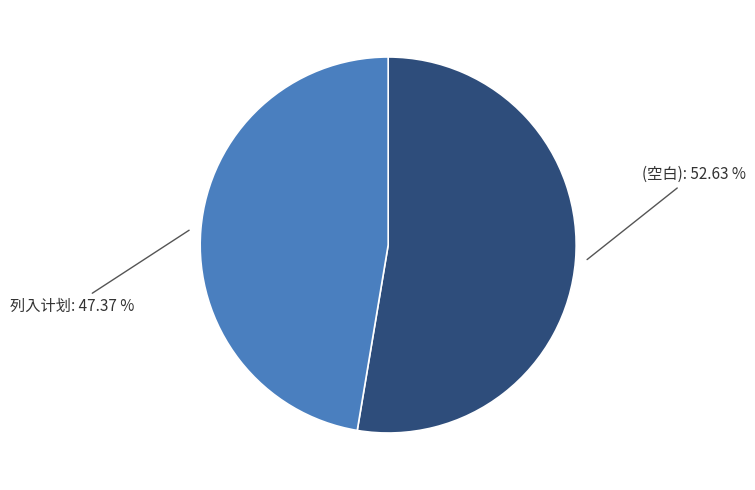

To the nearest percent, what portion does (空白) represent?

53%